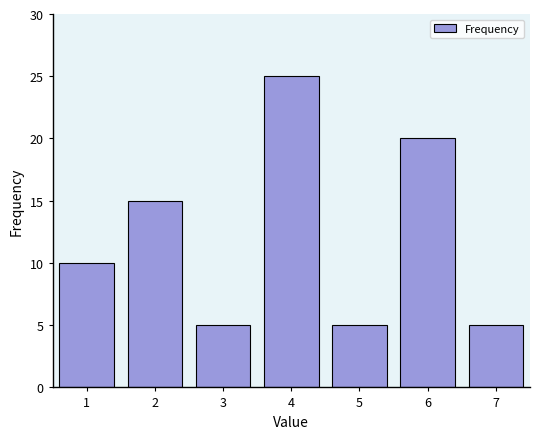

Reading left to right, extract all data points from this chart.

10	15	5	25	5	20	5